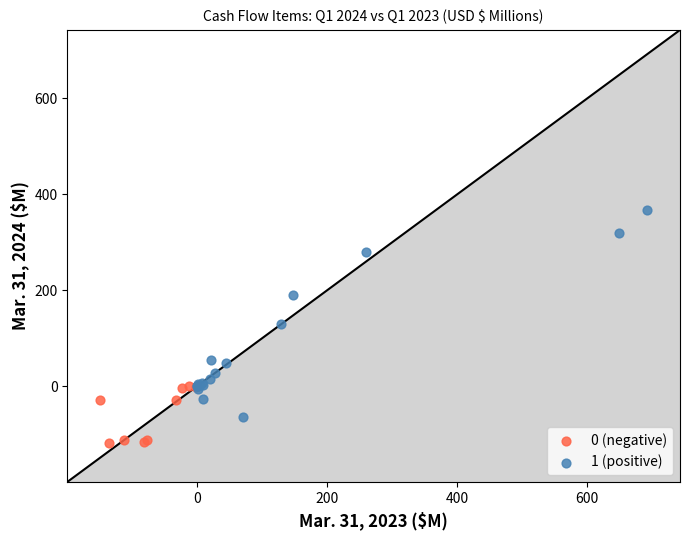

Which series contains the lowest Y value?

0 (negative)